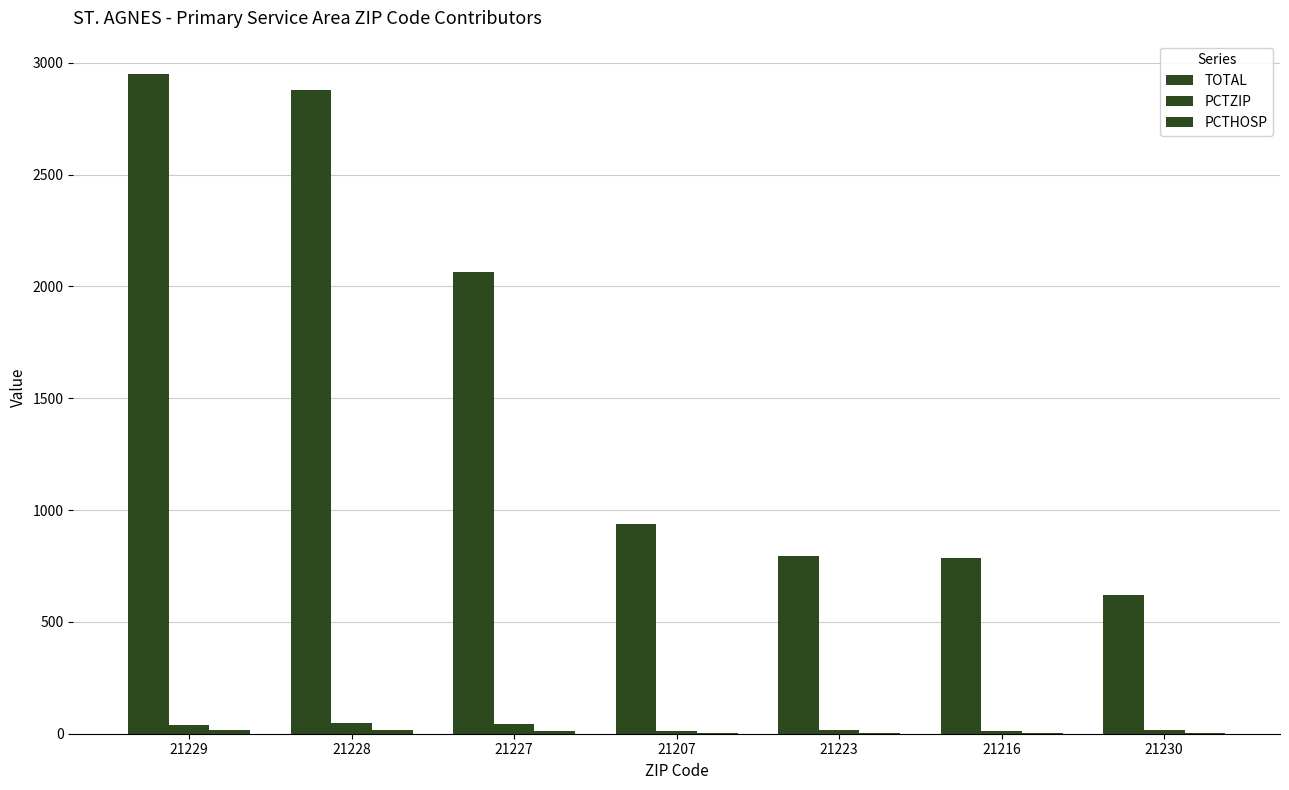

Between 21228 and 21230, which is larger?

21228